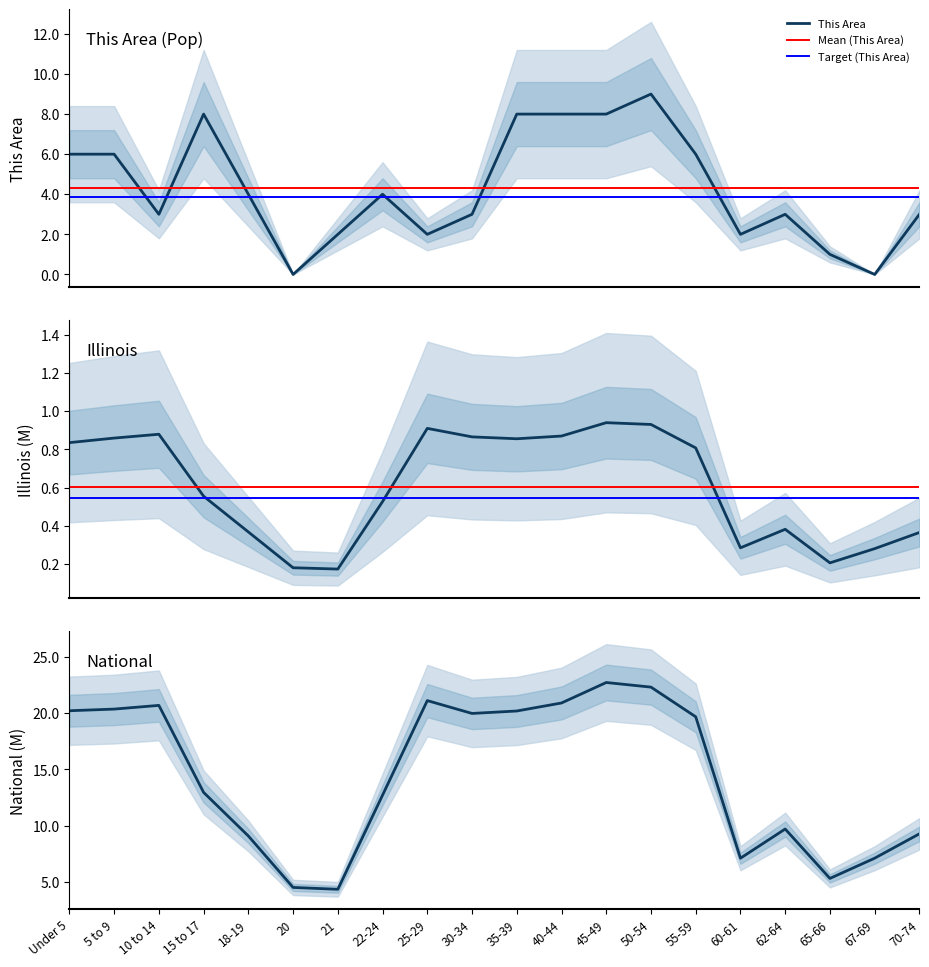

Reading left to right, extract all data points from this chart.

This Area: Under 5=6.0	5 to 9=6.0	10 to 14=3.0	15 to 17=8.0	18-19=4.0	20=0.0	21=2.0	22-24=4.0	25-29=2.0	30-34=3.0	35-39=8.0	40-44=8.0	45-49=8.0	50-54=9.0	55-59=6.0	60-61=2.0	62-64=3.0	65-66=1.0	67-69=0.0	70-74=3.0
Illinois: Under 5=0.8	5 to 9=0.9	10 to 14=0.9	15 to 17=0.6	18-19=0.4	20=0.2	21=0.2	22-24=0.5	25-29=0.9	30-34=0.9	35-39=0.9	40-44=0.9	45-49=0.9	50-54=0.9	55-59=0.8	60-61=0.3	62-64=0.4	65-66=0.2	67-69=0.3	70-74=0.4
National: Under 5=20.2	5 to 9=20.3	10 to 14=20.7	15 to 17=13.0	18-19=9.1	20=4.5	21=4.4	22-24=12.7	25-29=21.1	30-34=20.0	35-39=20.2	40-44=20.9	45-49=22.7	50-54=22.3	55-59=19.7	60-61=7.1	62-64=9.7	65-66=5.3	67-69=7.1	70-74=9.3